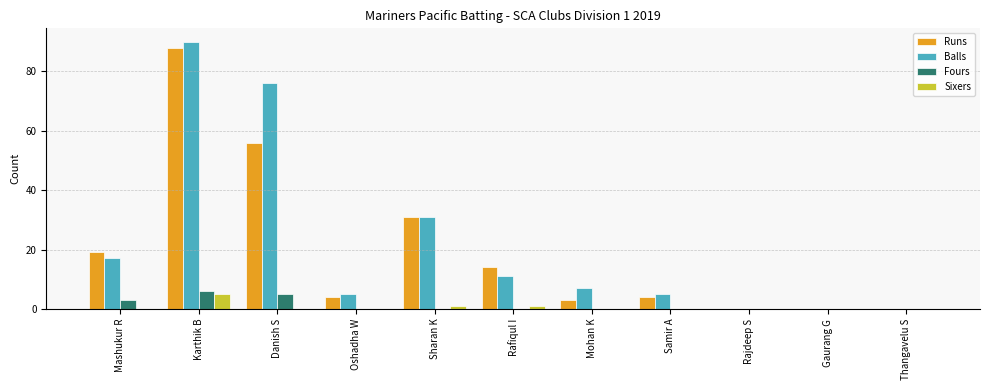

Count the Sixers values in the range 0 to 1.

10